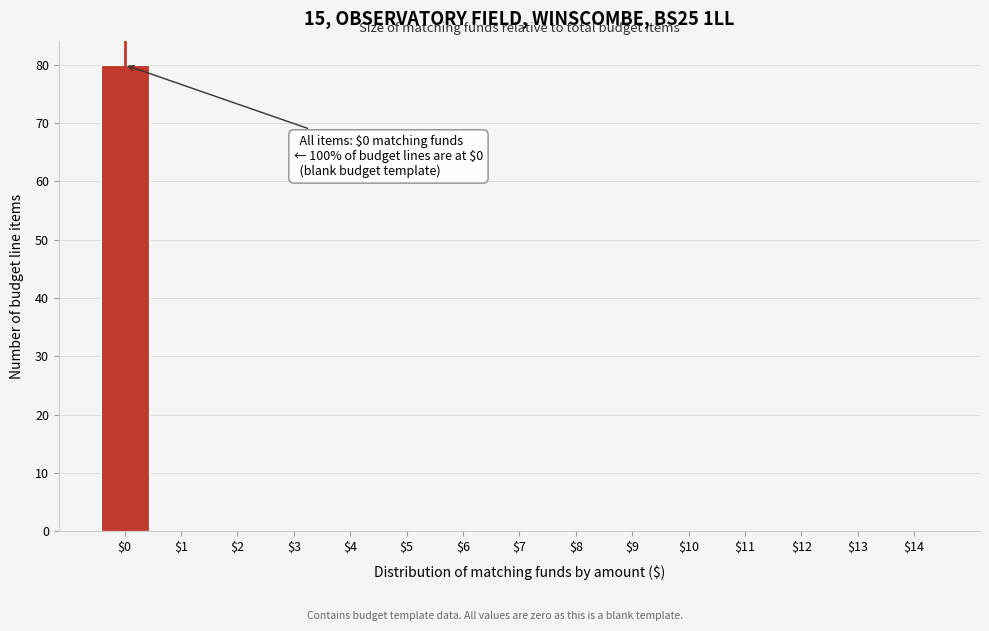

The chart shows a value of 41 at $13. True or false?

False